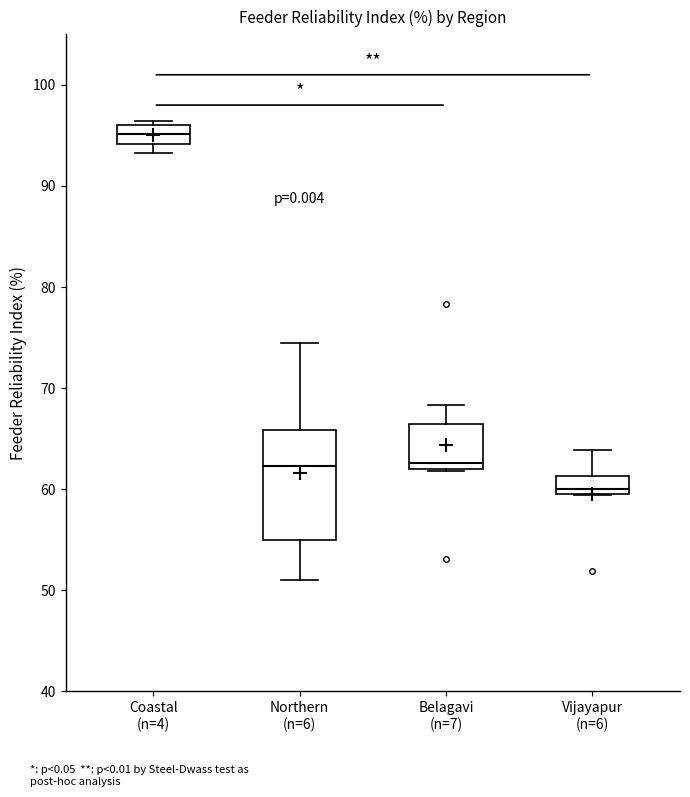

Reading left to right, transcribe this box plot: for each box, give where its median line is, the range the box spans, and where its two whiskers end, as read against the y-axis. The values are not printed on the chart, so give them approximately, as read against the axis.

Coastal (n=4): median 95, box 94 to 96, whiskers 93 to 96 (just above the box's upper edge)
Northern (n=6): median 62, box 55 to 66, whiskers 51 to 74
Belagavi (n=7): median 63, box 62 to 66, whiskers 62 to 68
Vijayapur (n=6): median 60 (just above the box's lower edge), box 60 to 61, whiskers 59 to 64